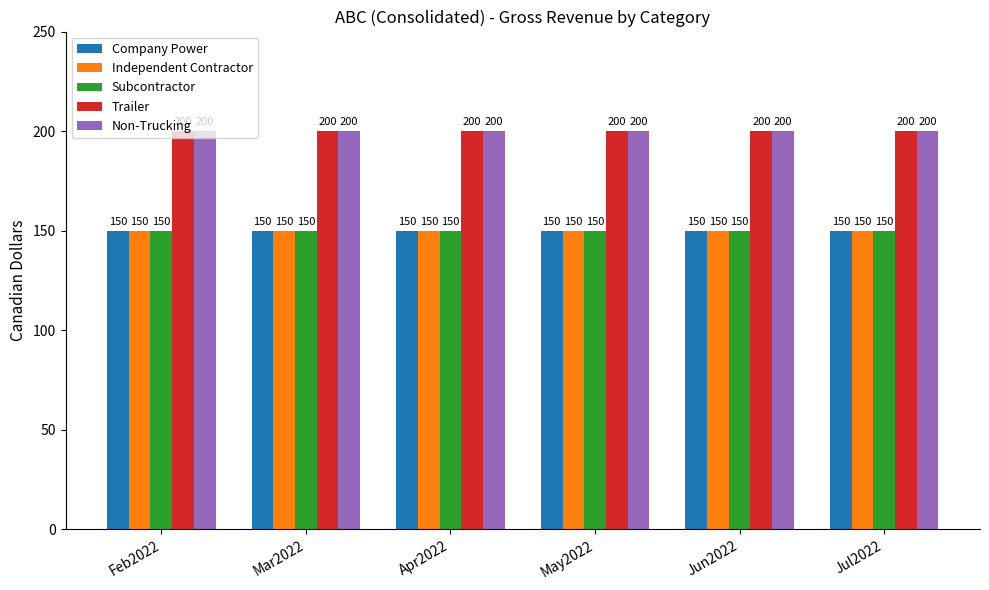

Is the value of Company Power at Apr2022 greater than the value of Trailer at May2022?

No